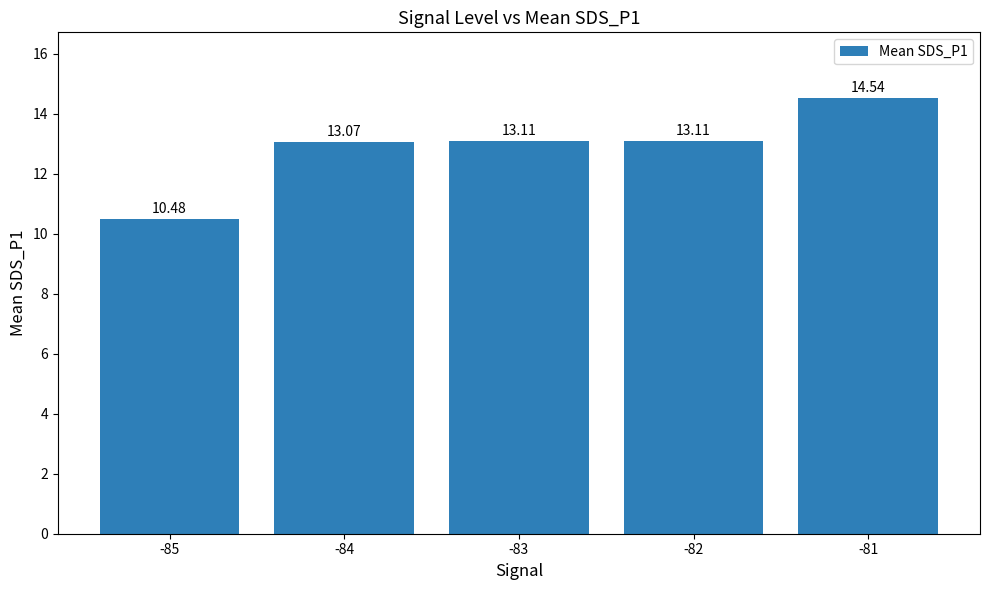

What is the greatest value displayed?

14.5